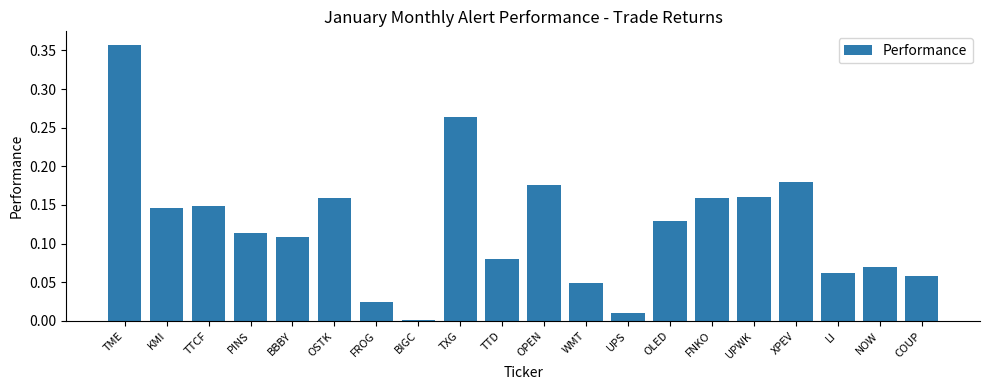

How many bars are there in total?

20